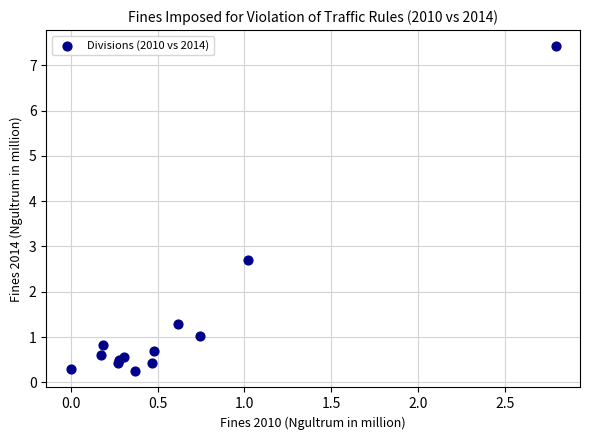

What Y value in the scatter plot is closest to 3?

2.7